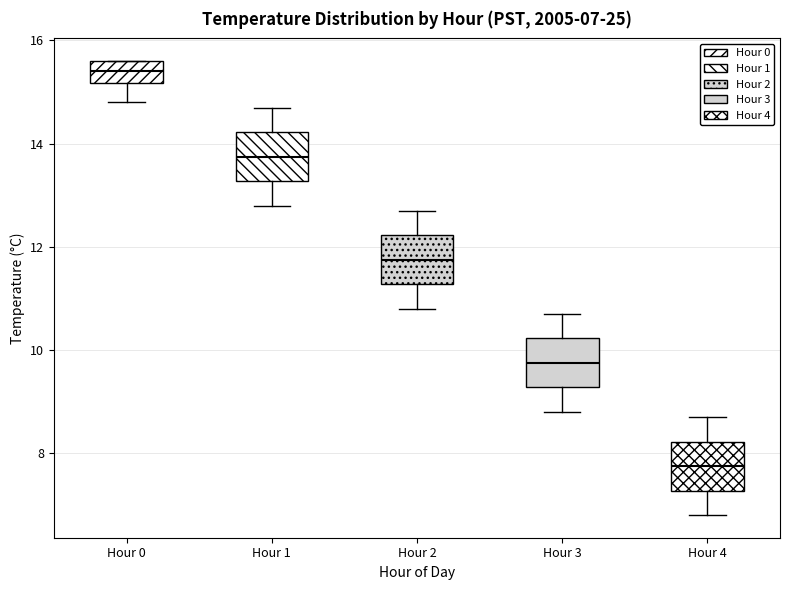

Which box has the highest median line?

Hour 0